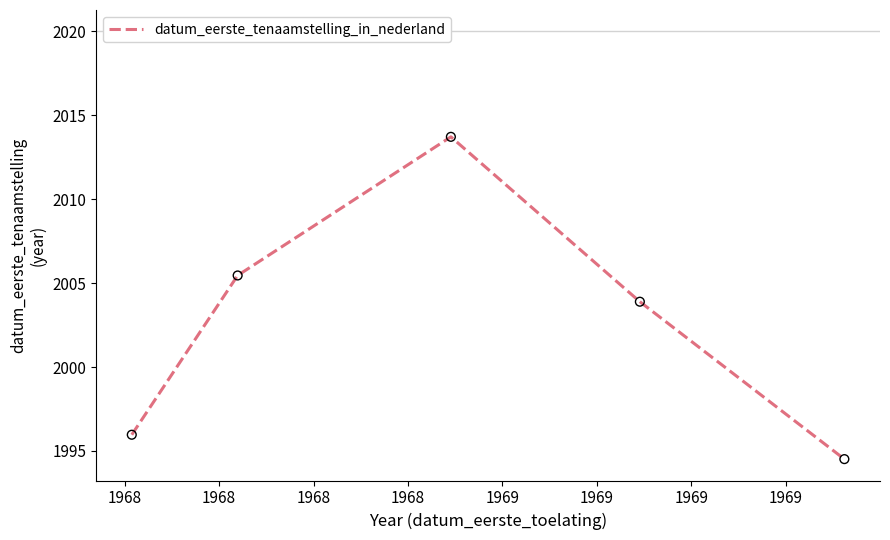

What is the difference between the maximum and minimum values?

19.2